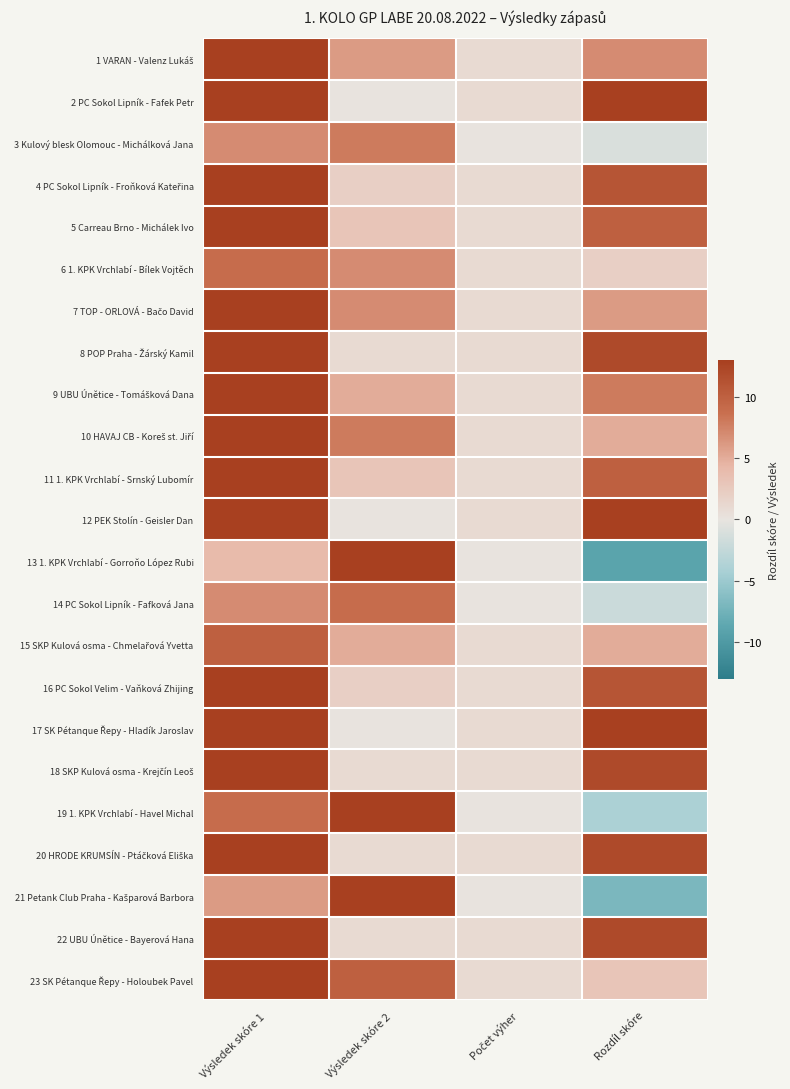

Which series changed the most between Výsledek skóre 1 and Rozdíl skóre?

13 1. KPK Vrchlabí - Gorroňo López Rubi